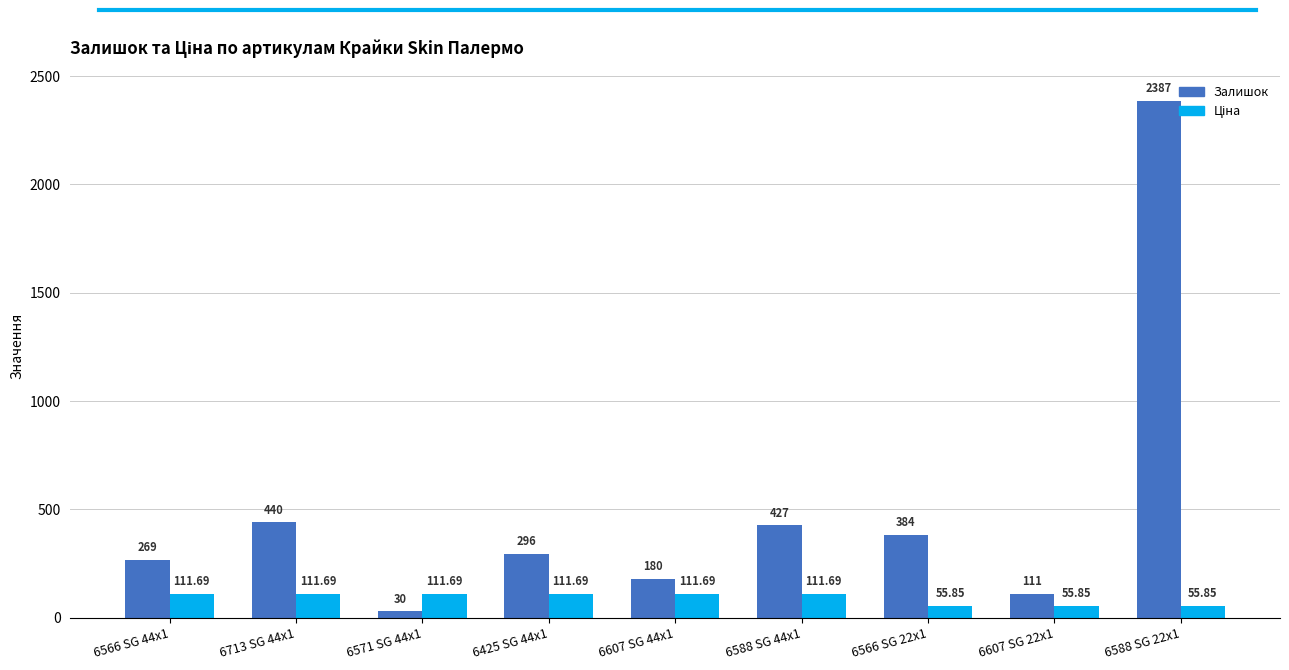

What is the label of the 7th bar from the left?

6566 SG 22x1